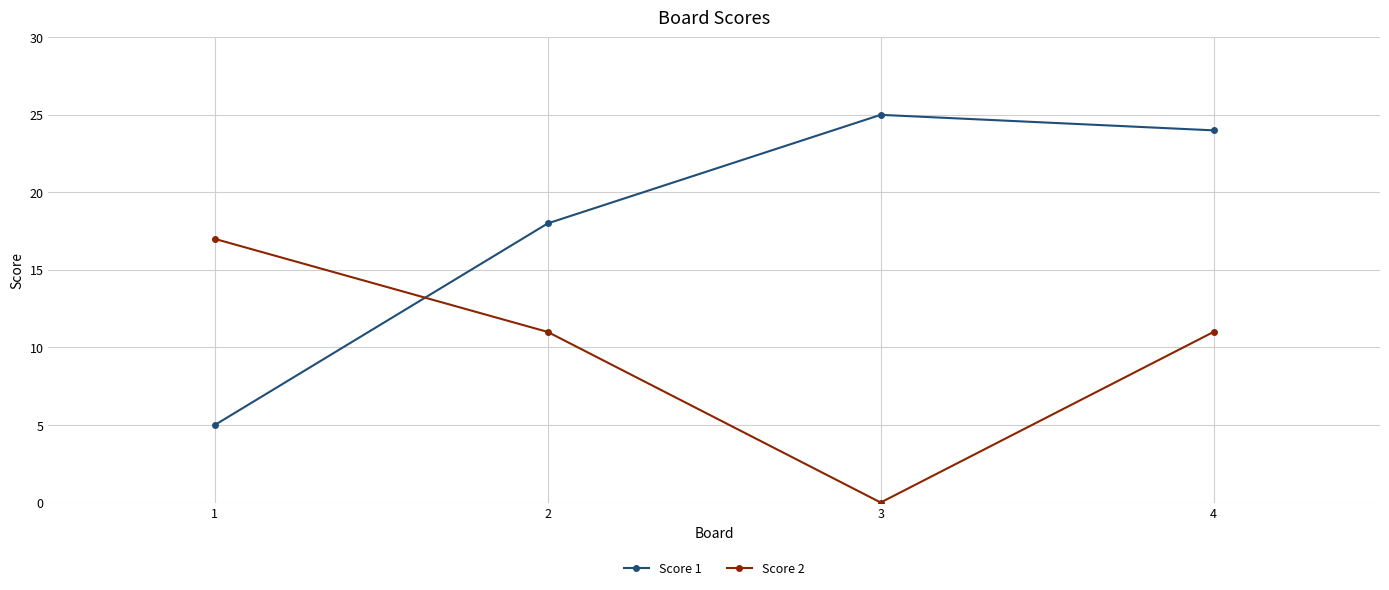

How many lines are shown in the chart?

2